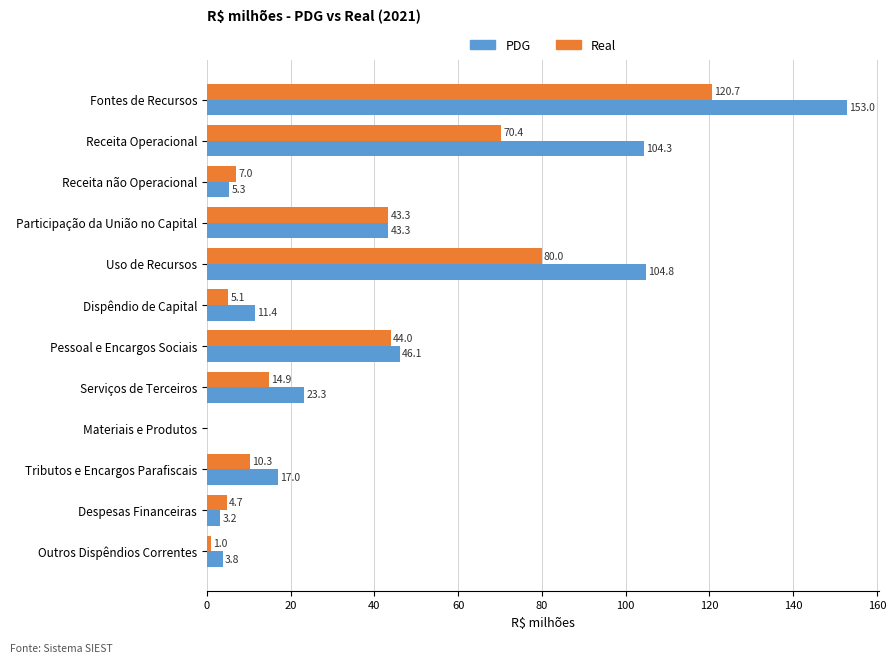

At which category is the sum across all series the highest?

Fontes de Recursos